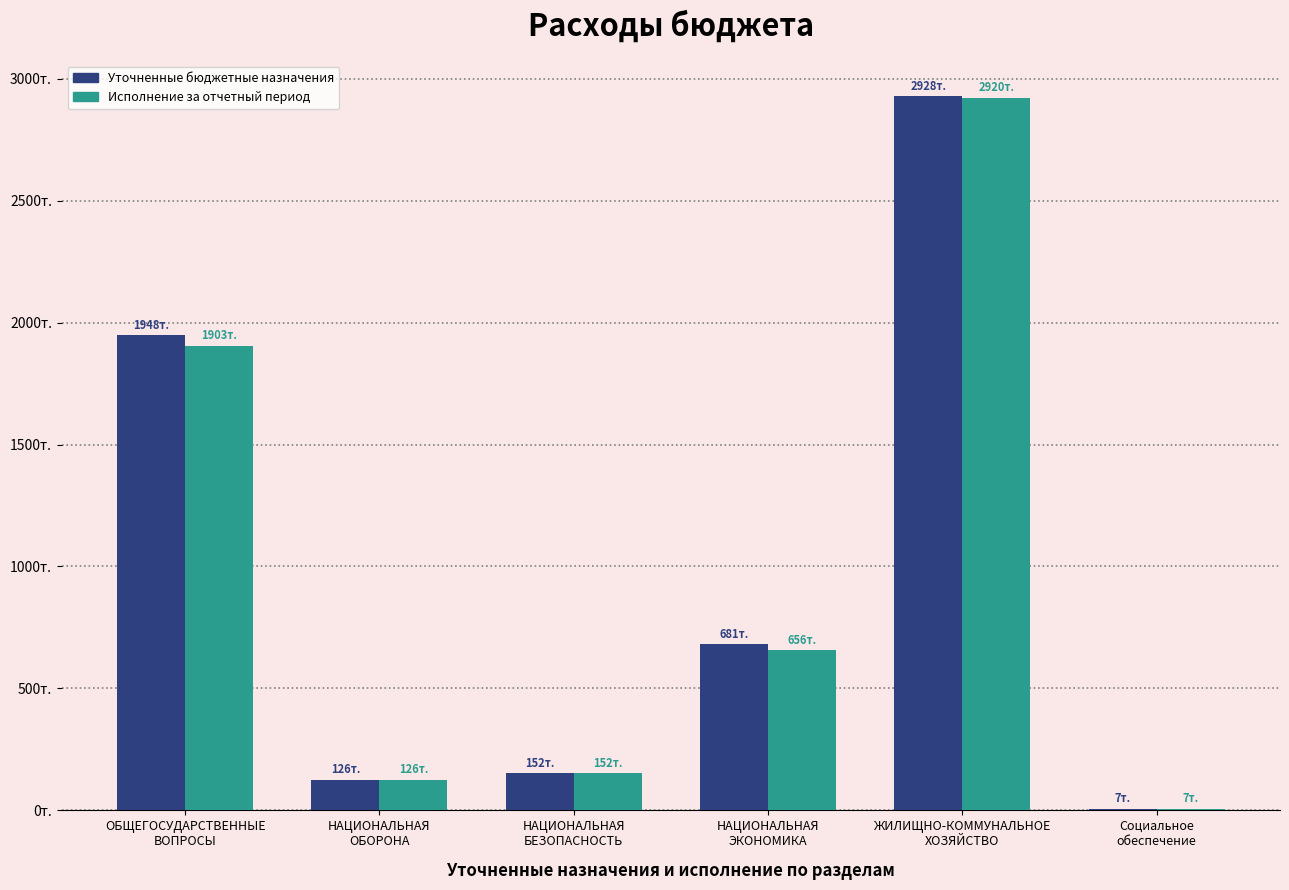

What are all the series names shown in the legend?

Уточненные бюджетные назначения, Исполнение за отчетный период